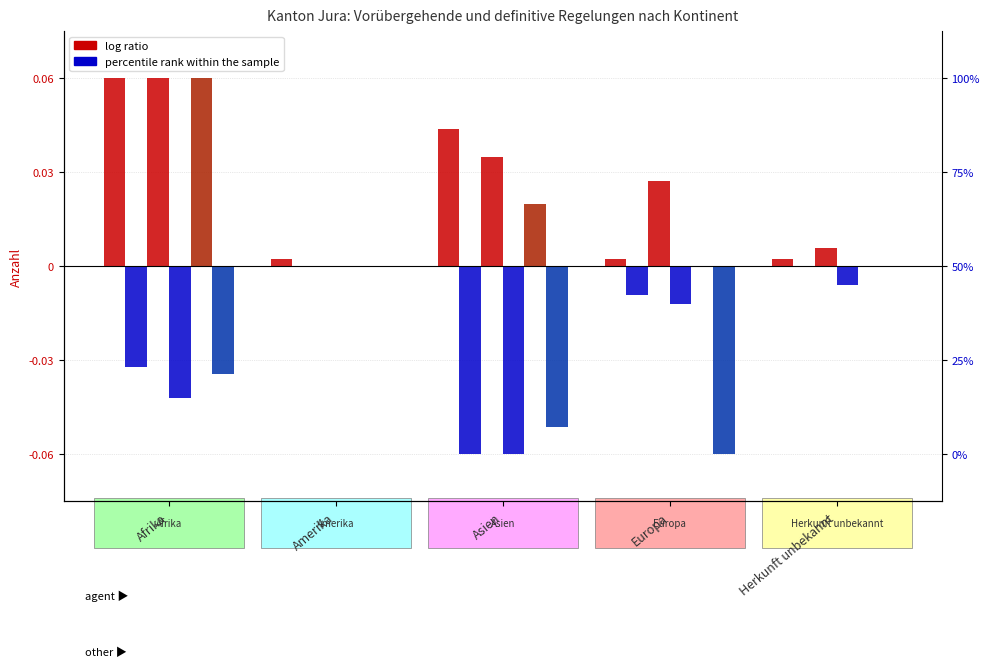

Is it true that Rechtskräftig aufgehobene equals -0.1 at Europa?

False